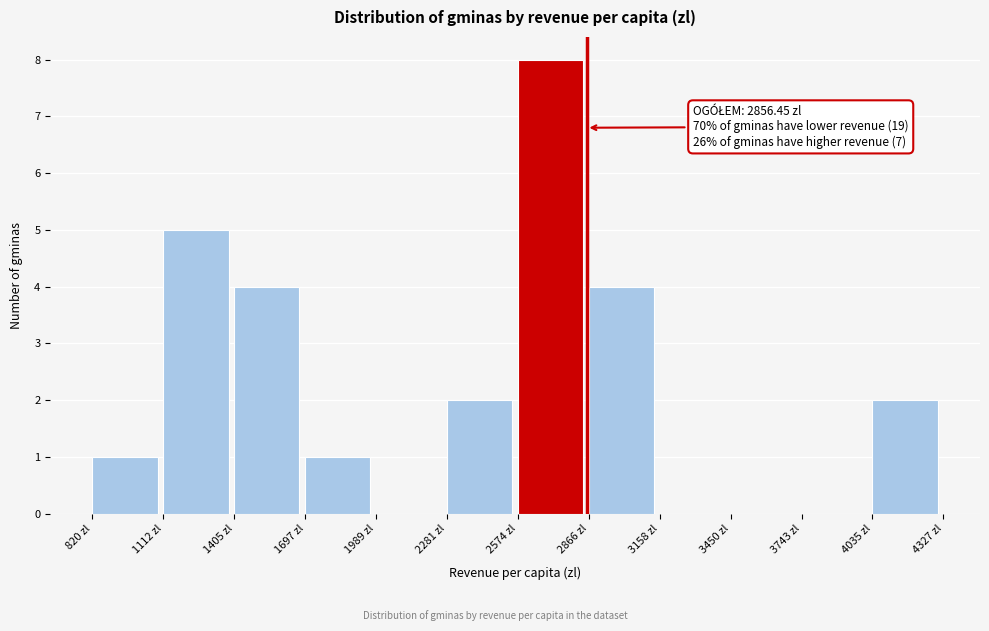

Over which range of the x-axis is the bar tallest?

2550 to 2850